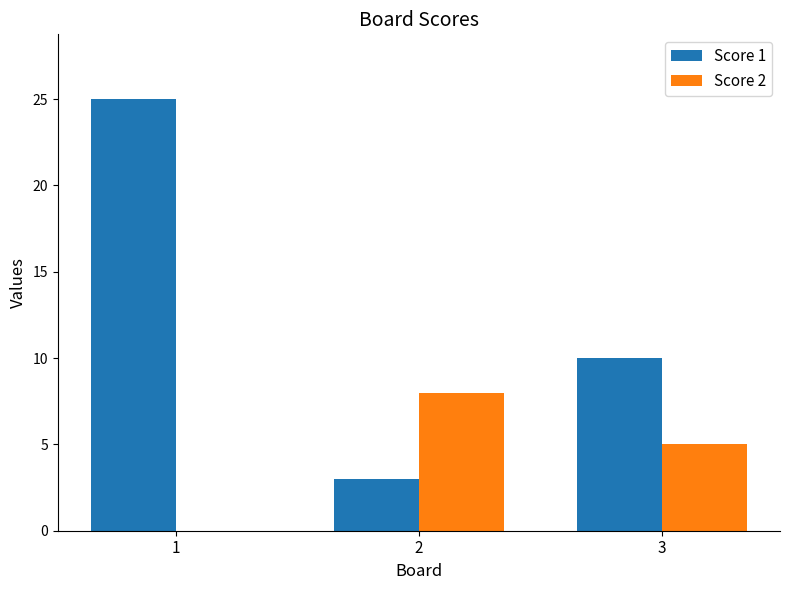

Count the number of categories in the chart.

3